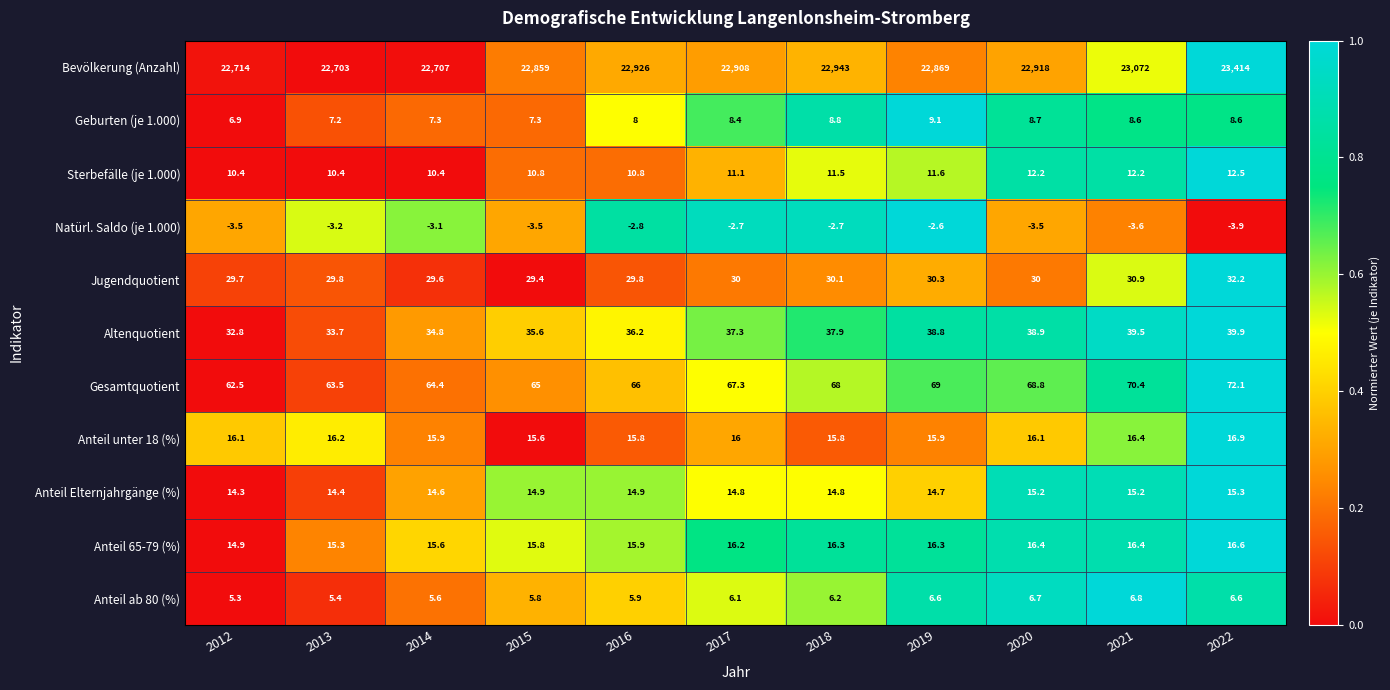

What is the sum of the Altenquotient values at 2013 and 2012?

66.5